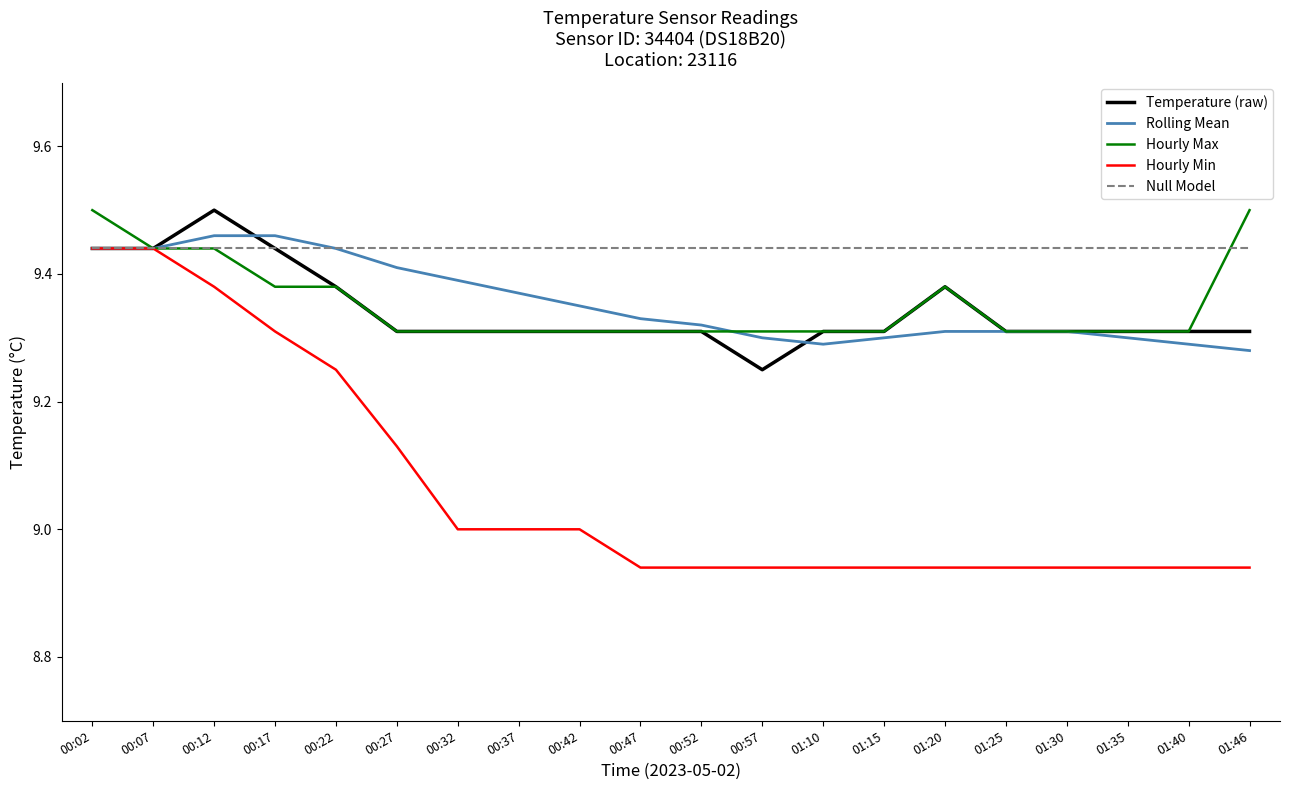

What are all the series names shown in the legend?

Temperature (raw), Rolling Mean, Hourly Max, Hourly Min, Null Model